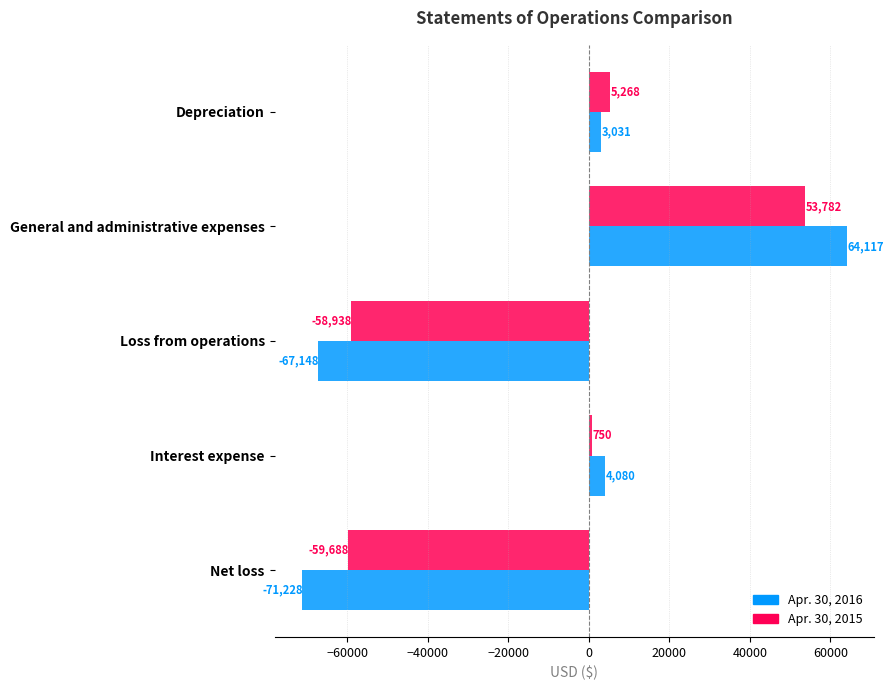

How many values in Apr. 30, 2015 are below zero?

2